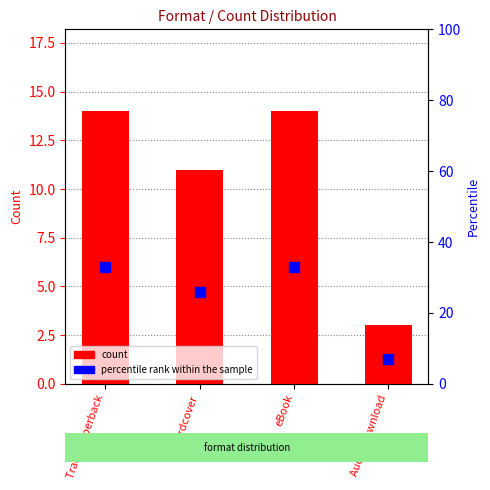

What is the total value across all series at Audio Download?

10